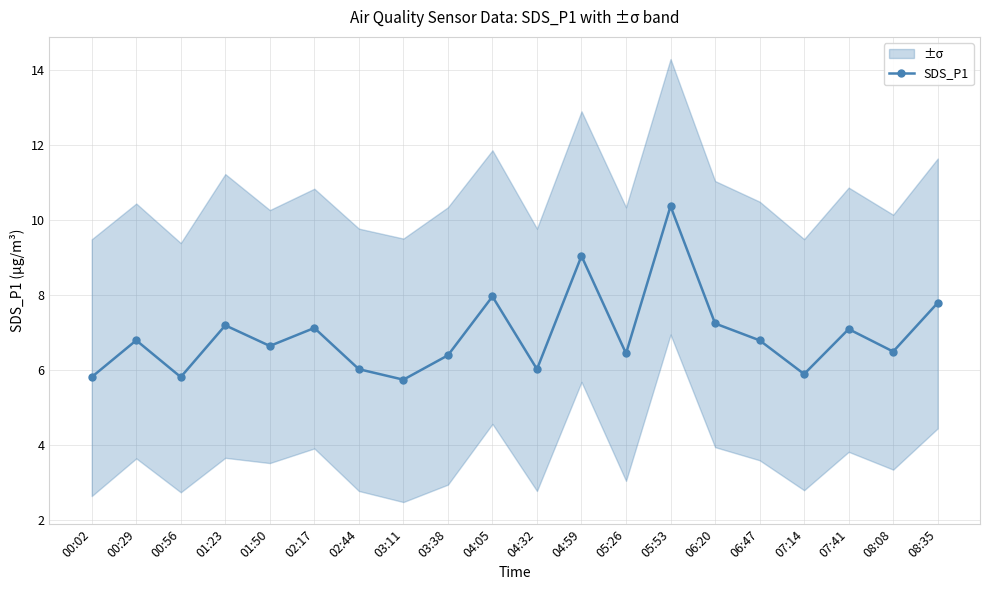

What is the change in value from 00:56 to 07:14?

+0.1